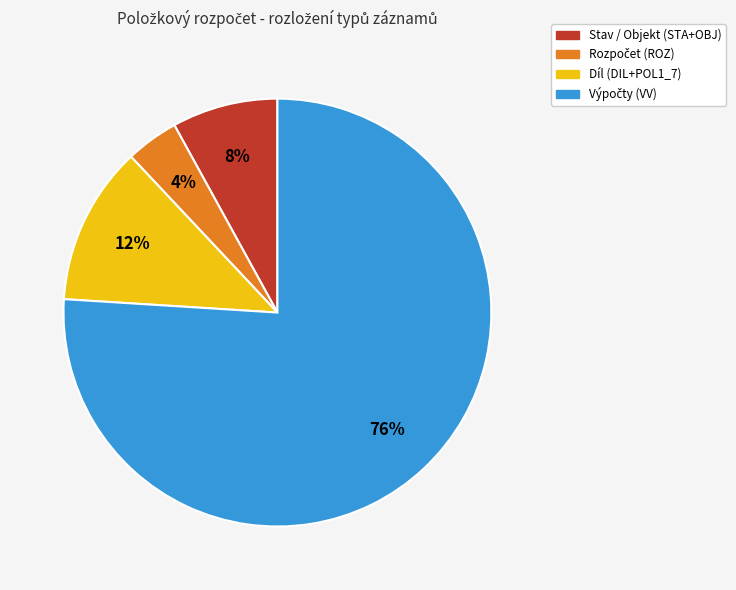

How many segments does this pie chart have?

4